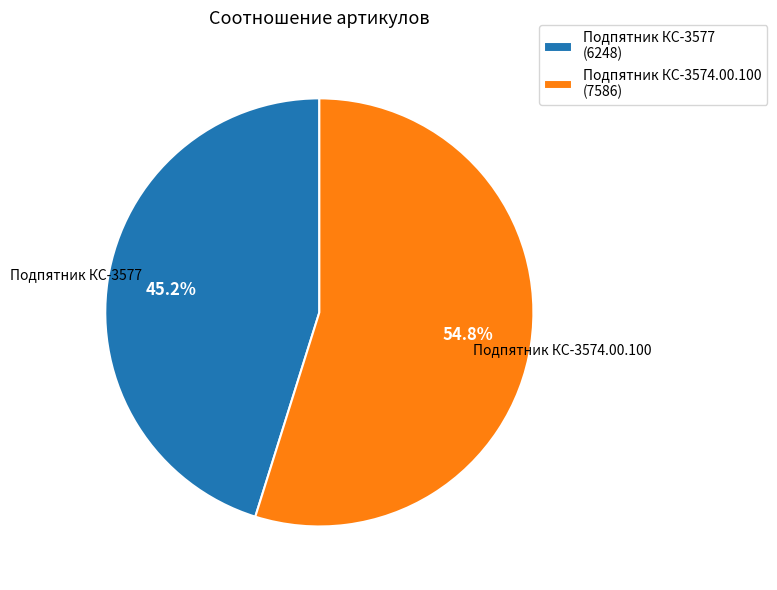

Do Подпятник КС-3577 and Подпятник КС-3574.00.100 together represent more than half of the pie?

Yes